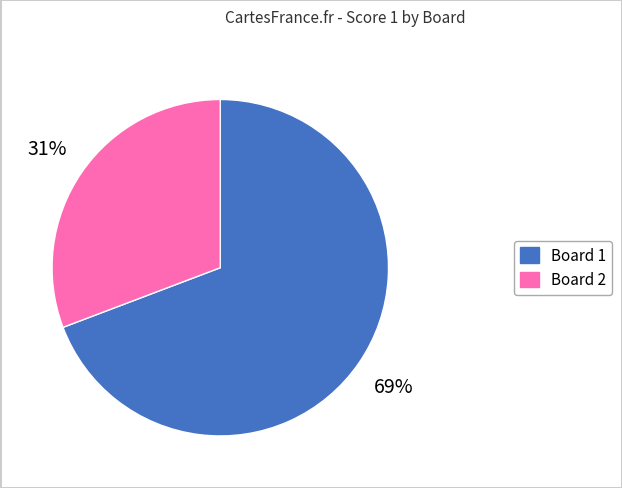

Approximately how many times larger is the value at Board 1 compared to Board 2?

2.2